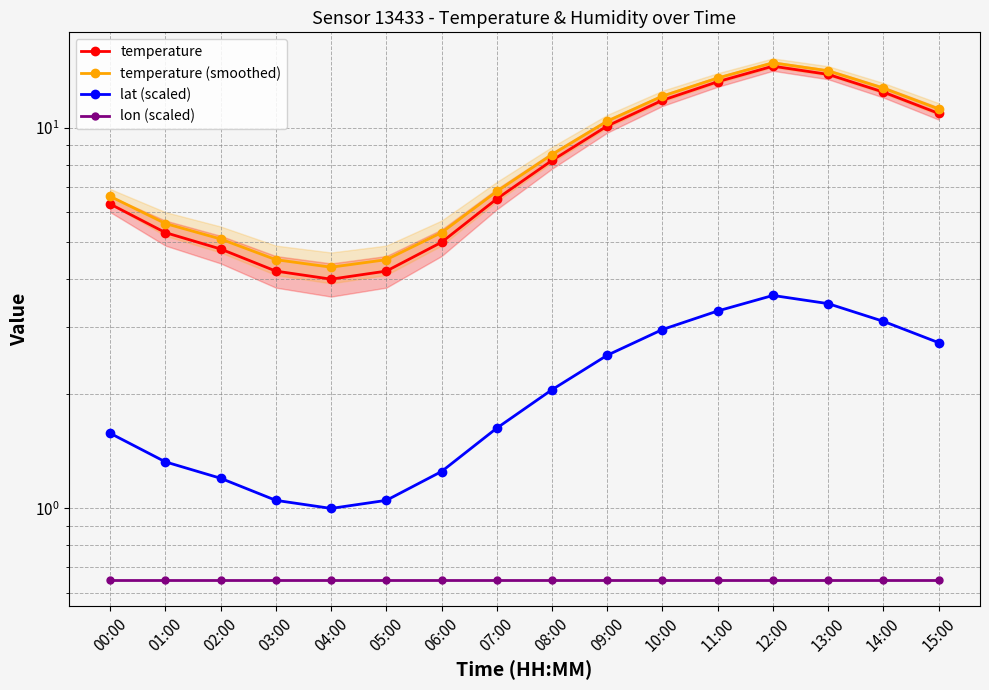

At how many categories does at least one series exceed 9?

7